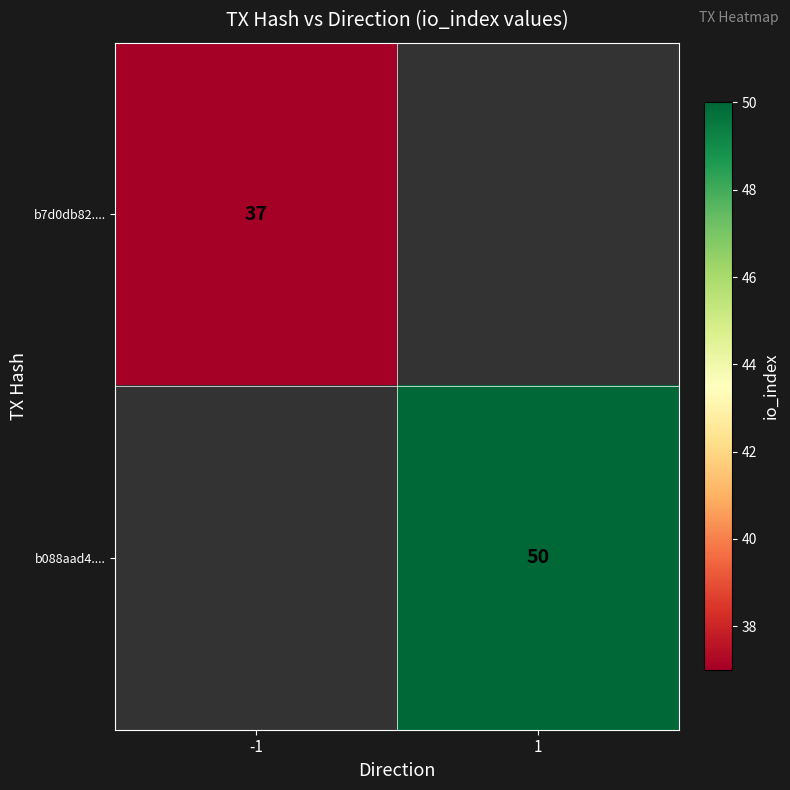

How many series are shown in this chart?

2